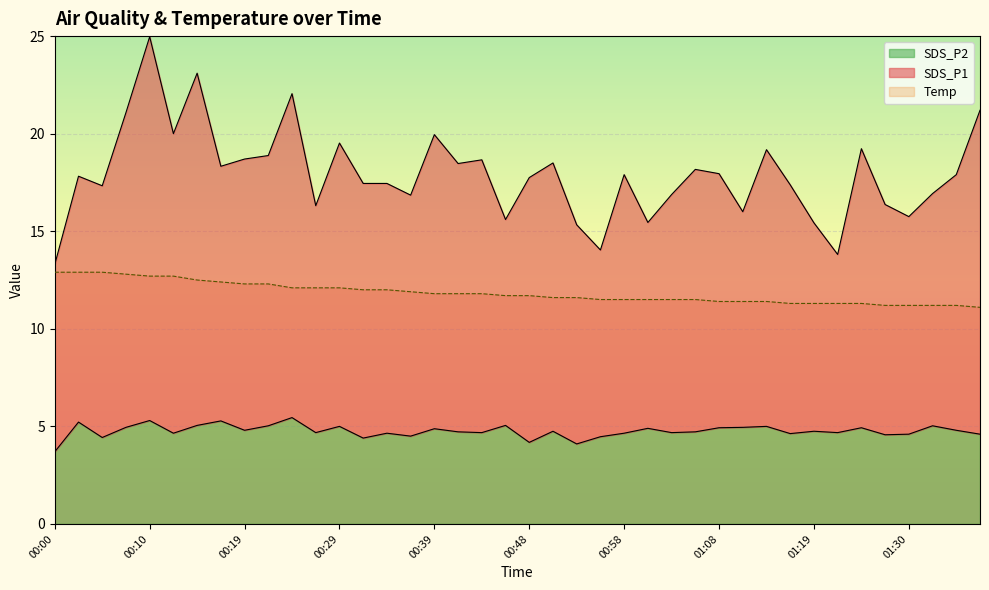

What is the difference between the second highest and minimum values in the SDS_P2 series?

1.6